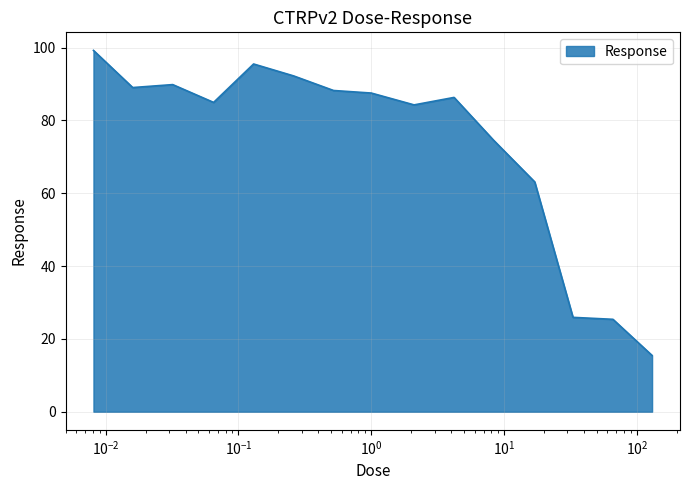

What is the maximum value shown in the chart?

99.2